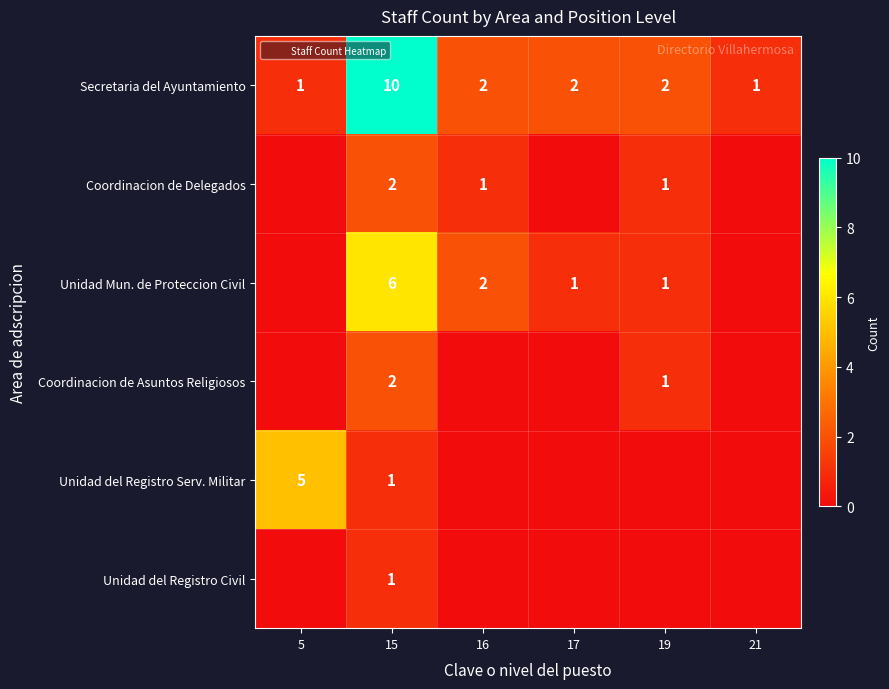

What is the greatest value displayed?

10